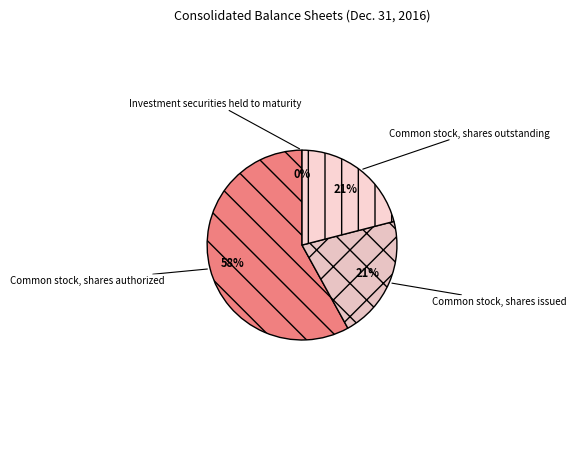

Which slice is the largest?

Common stock, shares authorized